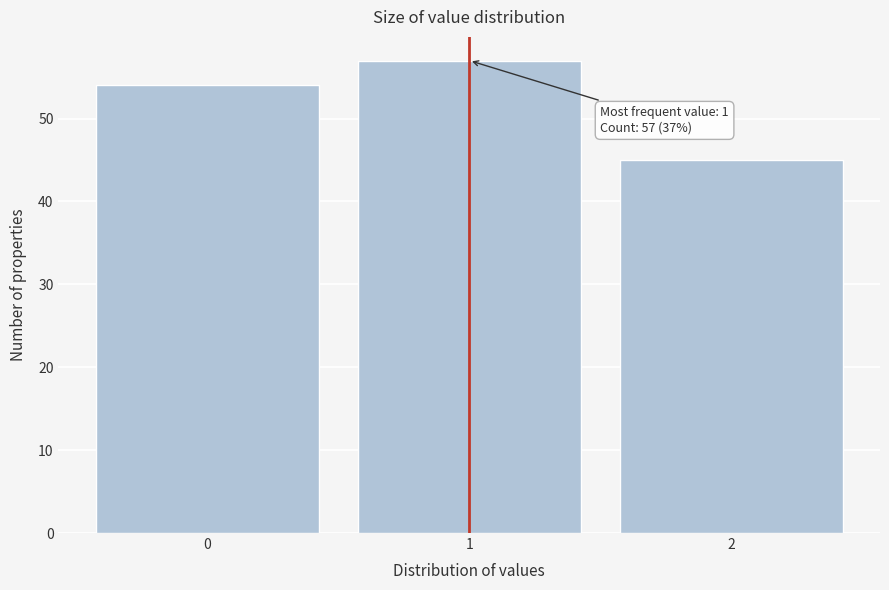

Reading left to right, list all the values displayed in this chart.

54	57	45